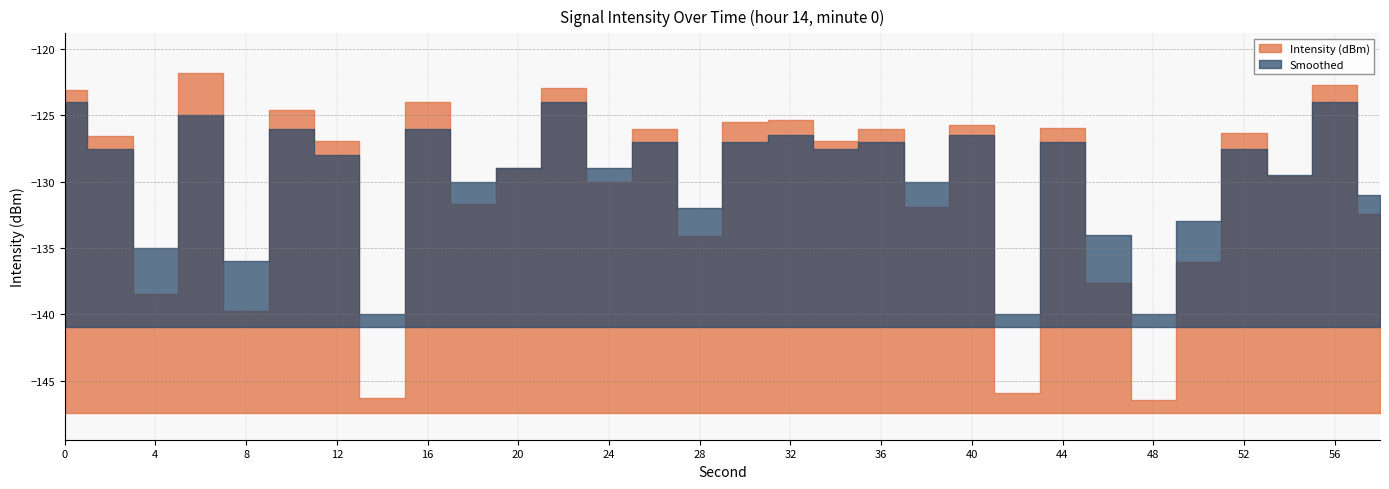

What is the total value across all series at 42?

-286.0